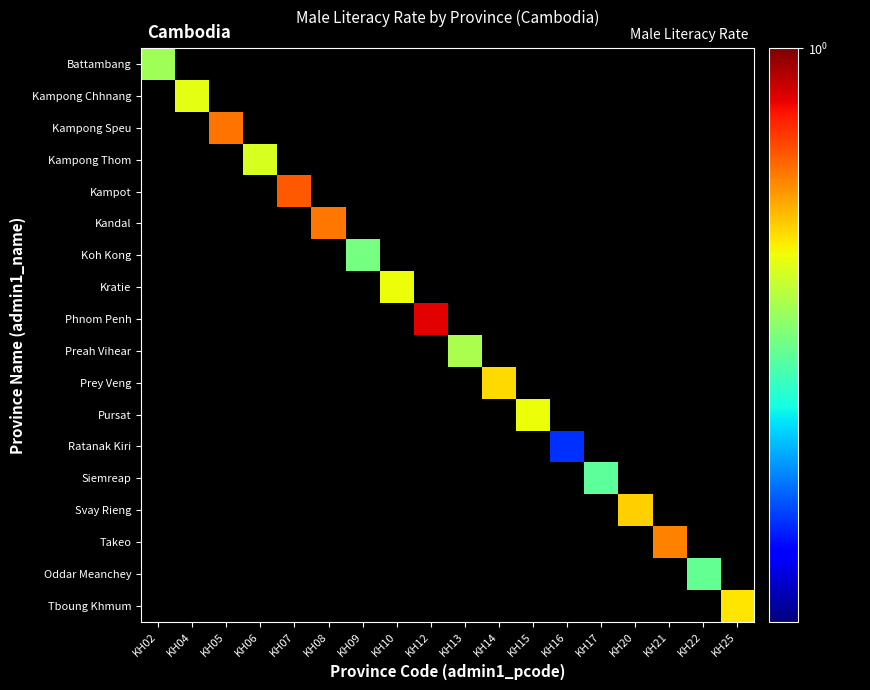

What is the smallest value displayed?

0.4